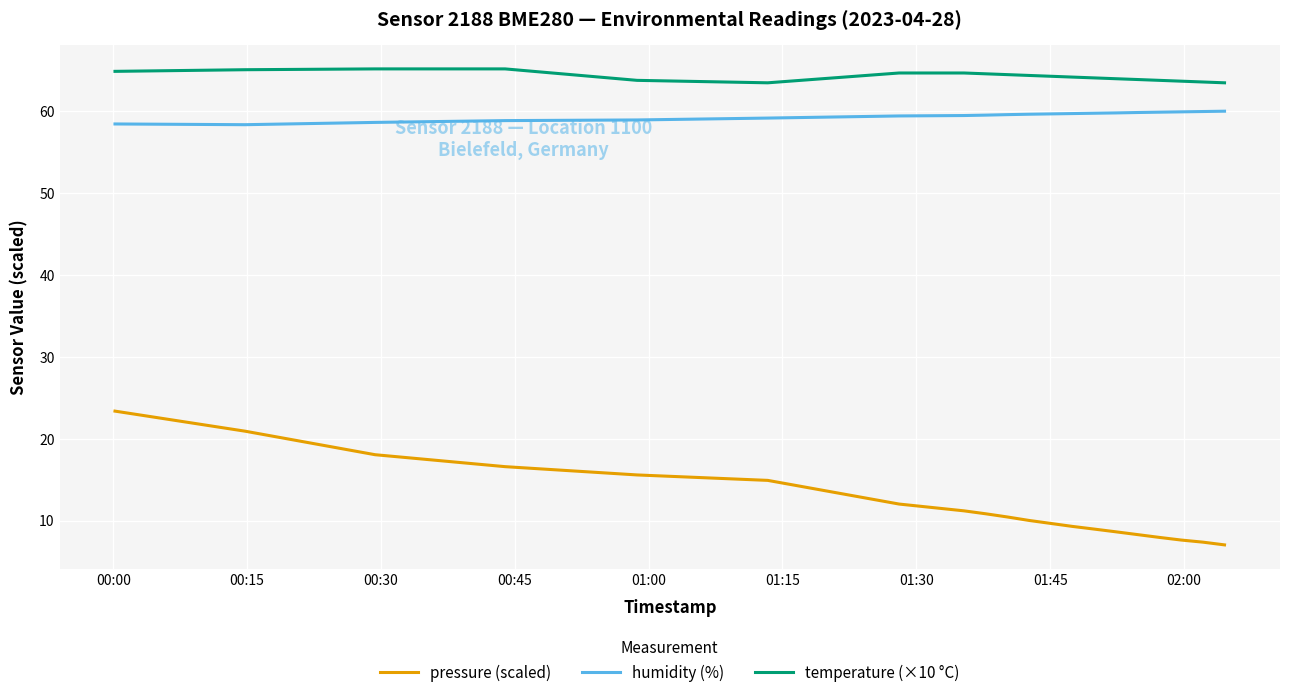

What is the minimum value shown in the chart?

7.0